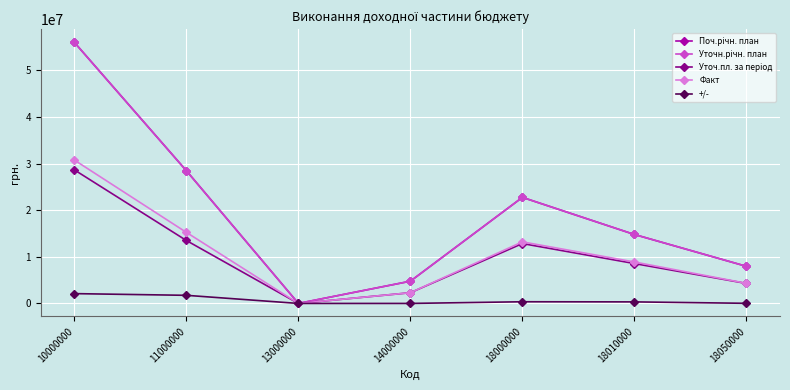

What is the value of the Поч.річн. план point at the 5th from the left?

22746760.0